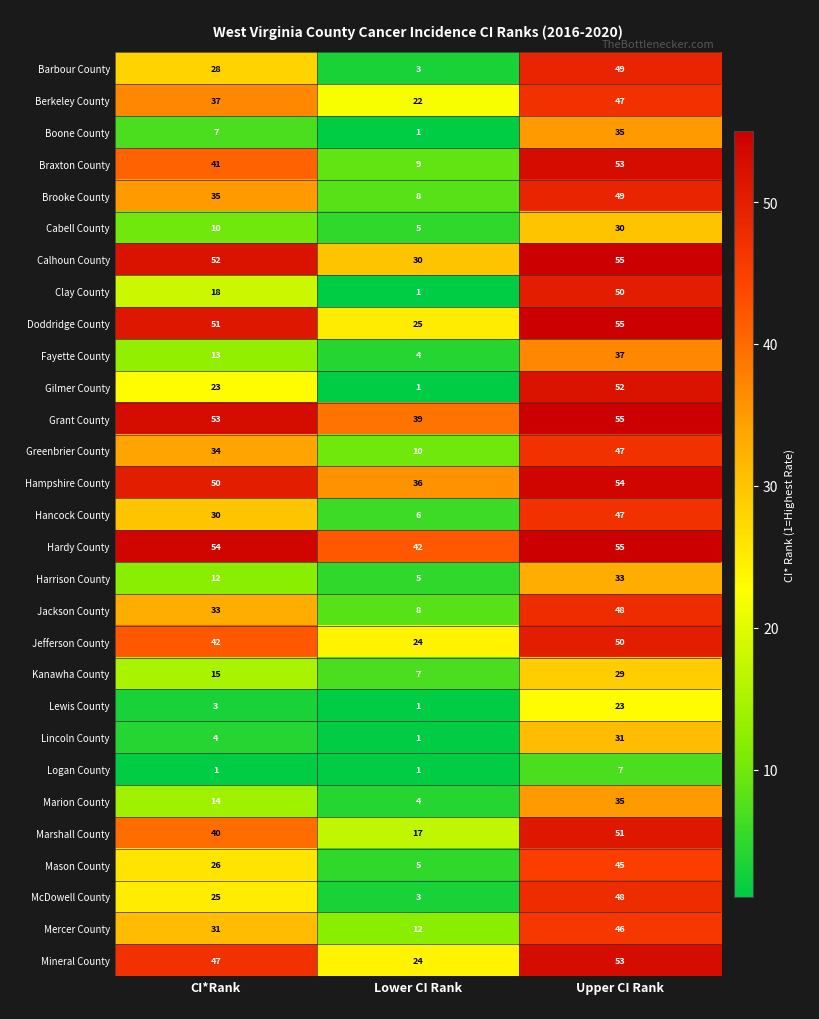

Count the Berkeley County values in the range 22 to 47.

3